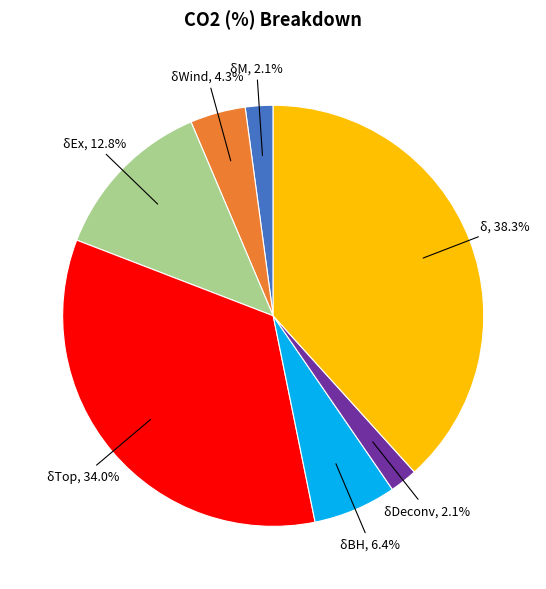

Does any single category account for the majority?

No